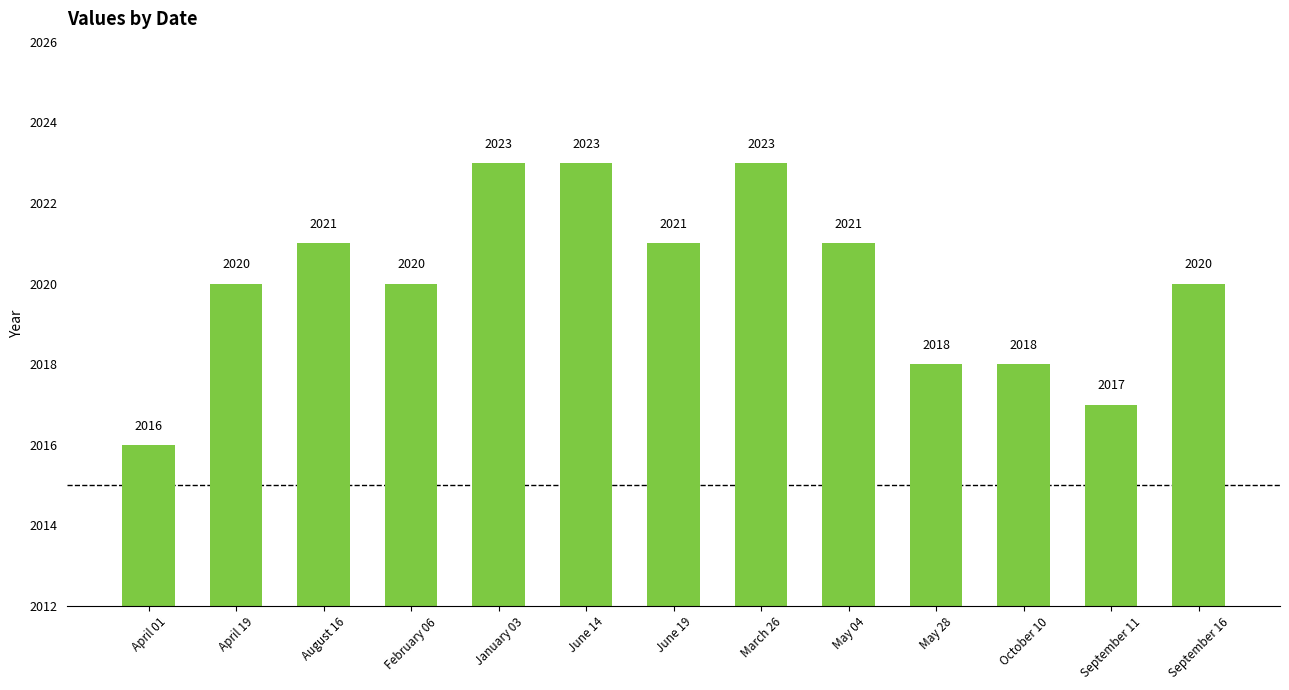

What is the approximate value at March 26?

2023